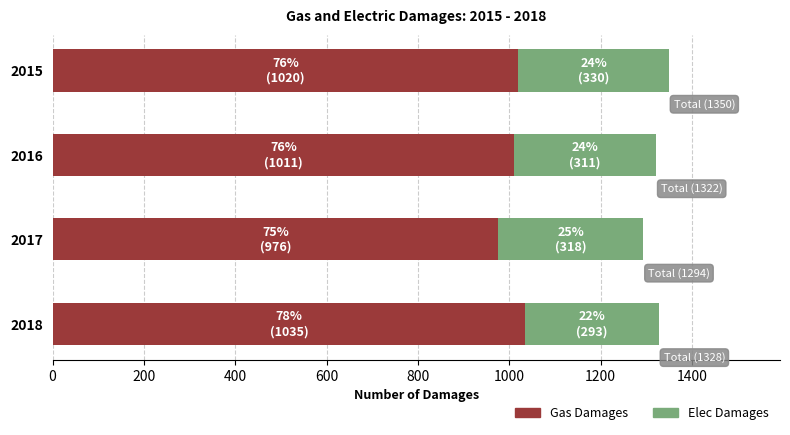

What is the total value across all series at 2015?

1350